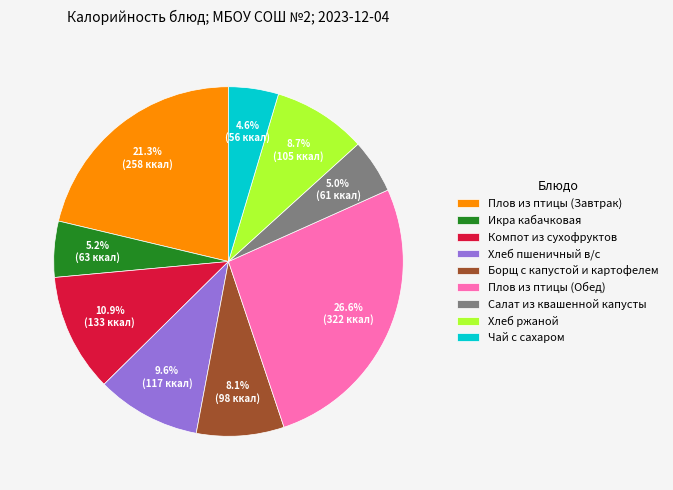

Is there a majority slice in this chart?

No